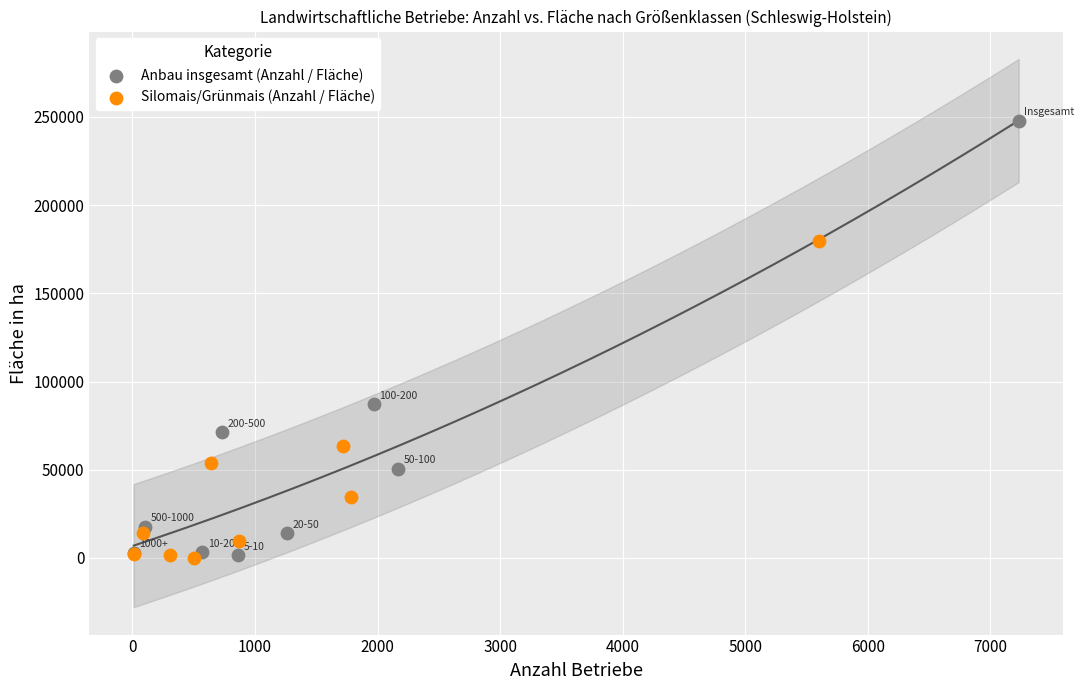

Which series has the largest Y range (max minus min)?

Anbau insgesamt (Anzahl / Fläche)